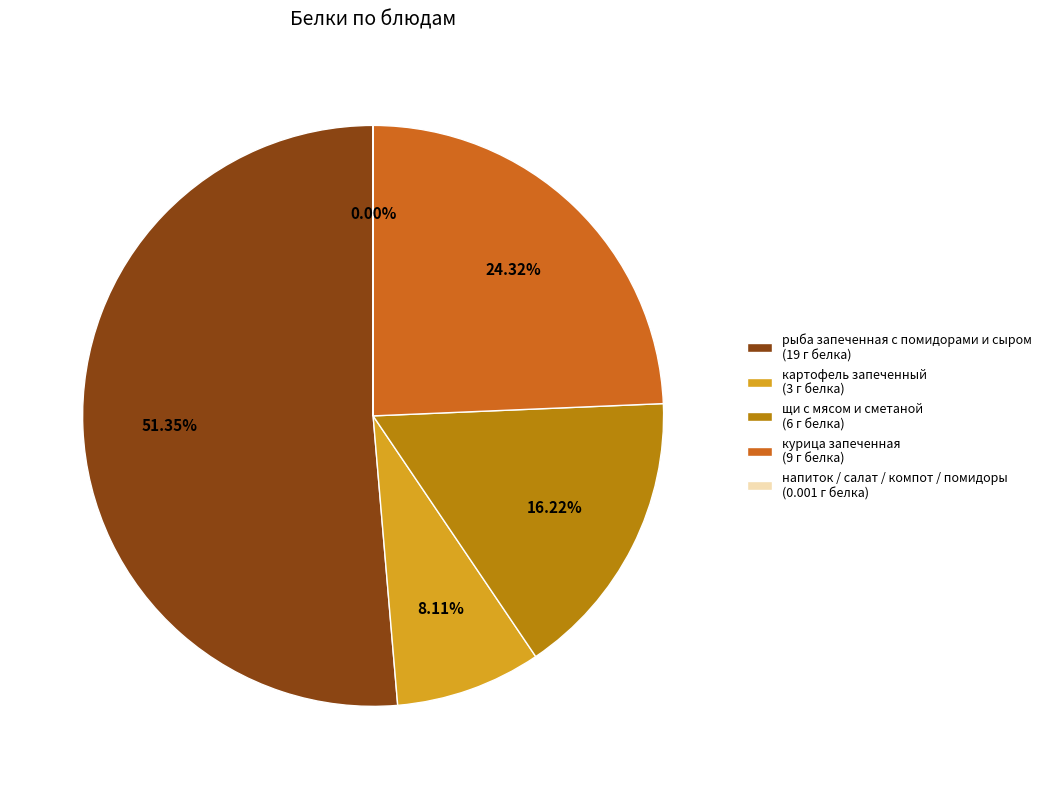

Is the sum of щи с мясом и сметаной (6 г белка) and картофель запеченный (3 г белка) greater than half?

No